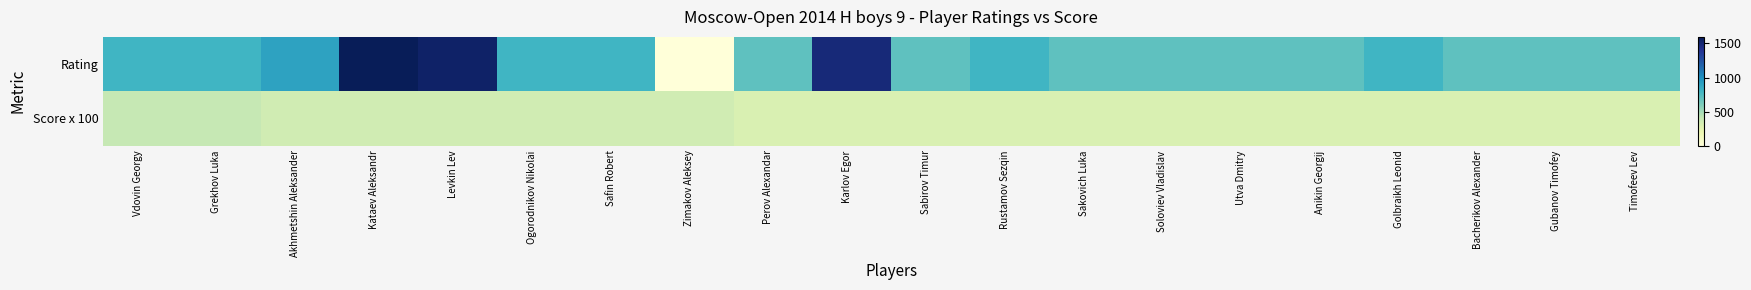

List the series in order of their peak value, highest first.

Rating, Score x 100